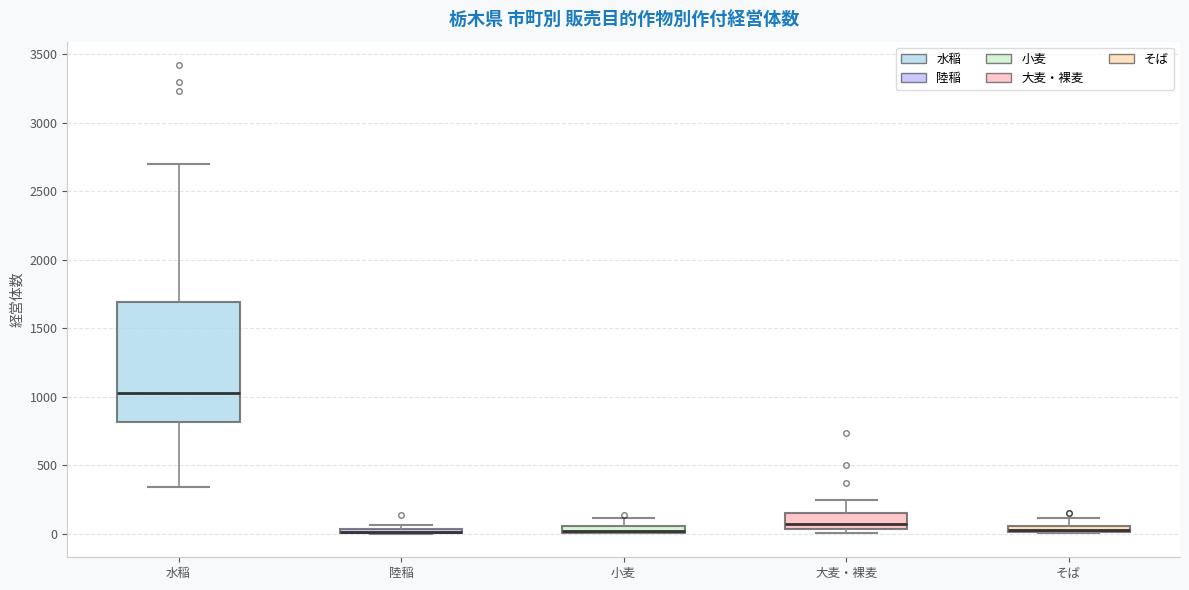

Where does the median line of the box for 水稲 sit on the y-axis? The values are not printed on the chart, so give them approximately, as read against the axis.

1050